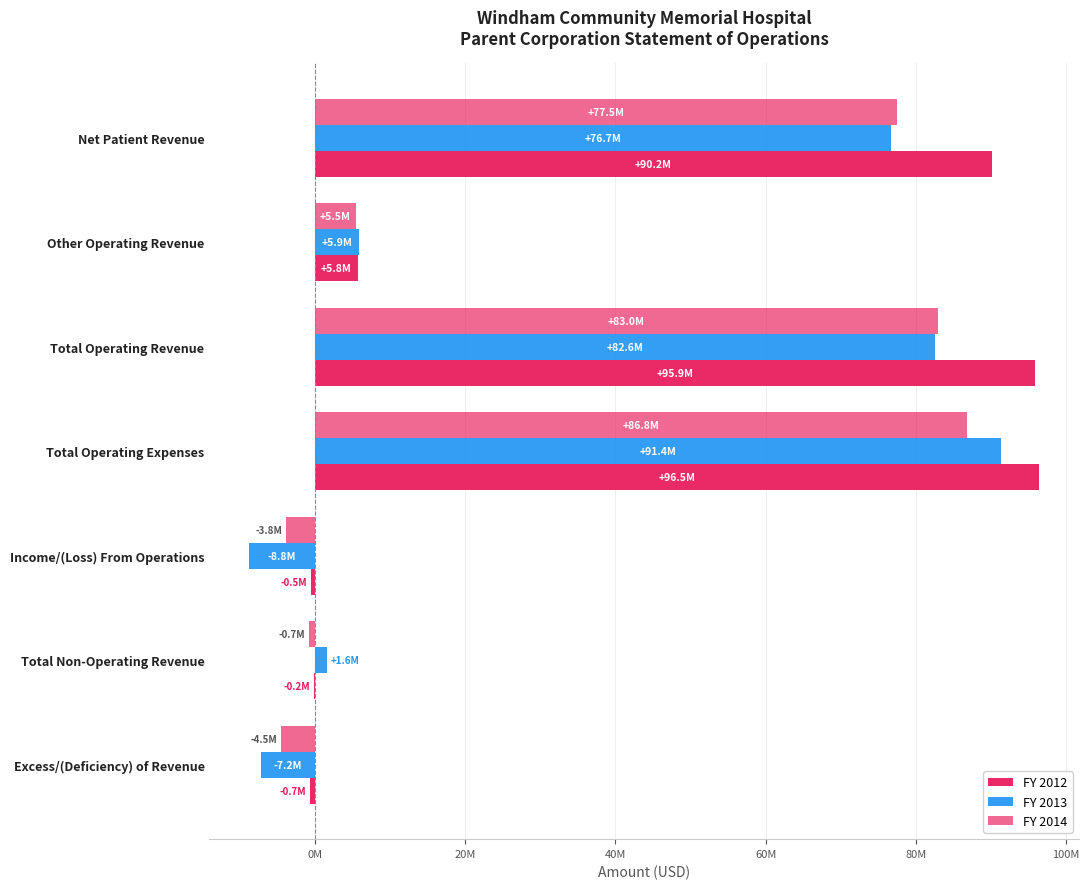

What is the difference between the maximum and minimum values in the FY 2014 series?

91326030